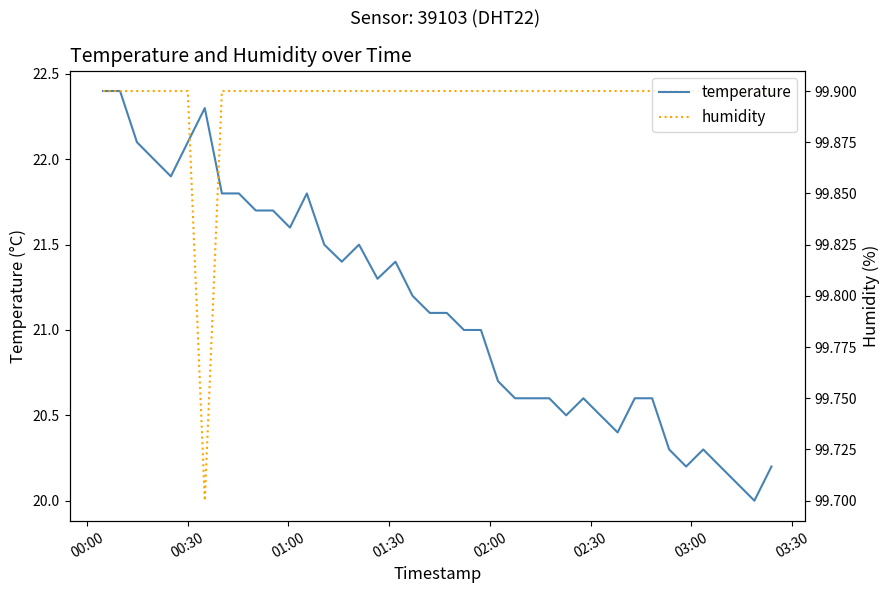

What is the minimum value for humidity?

99.7